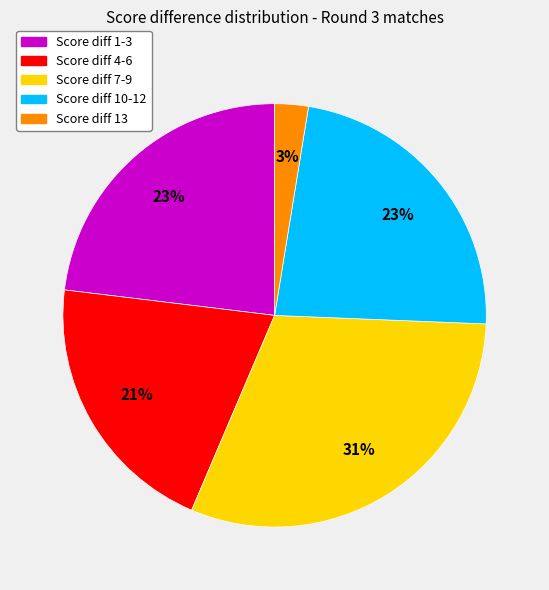

Which slice is the largest?

Score diff 7-9